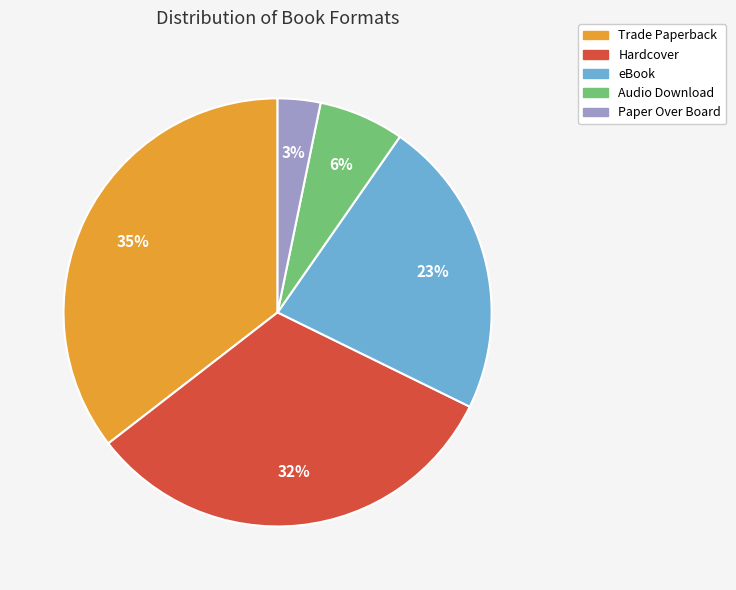

Do Audio Download and Trade Paperback together represent more than half of the pie?

No